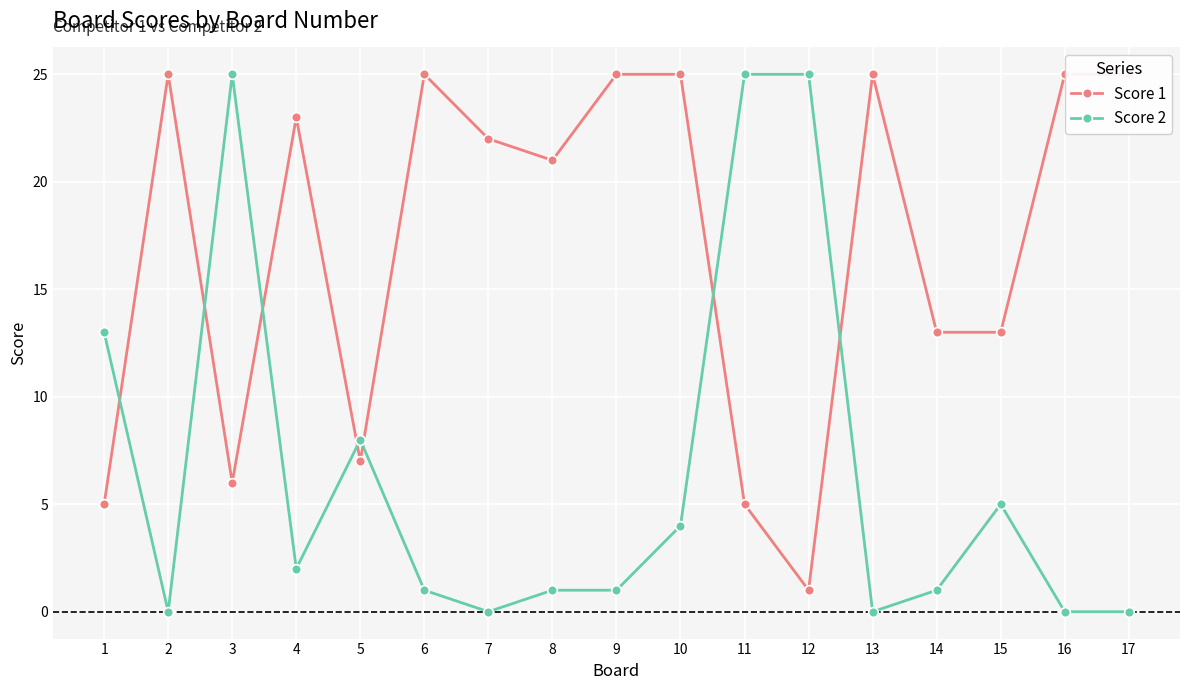

Is the value of Score 2 at 12 greater than the value of Score 1 at 8?

Yes